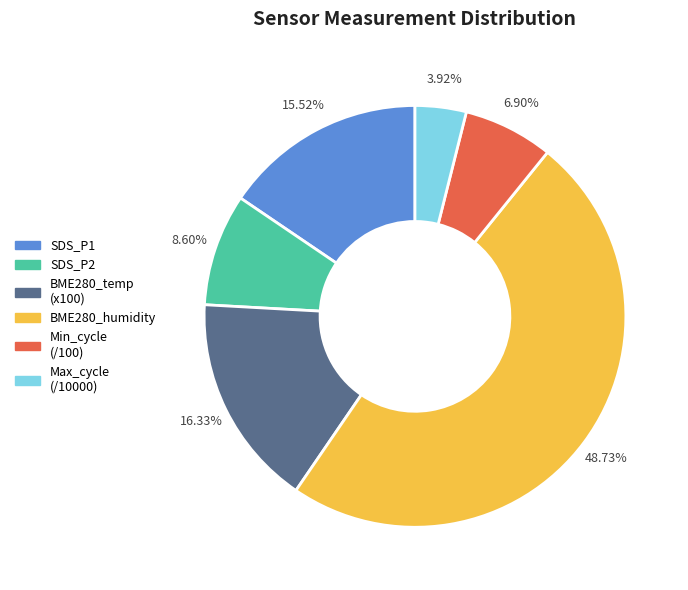

To the nearest percent, what is the average slice percentage?

17%